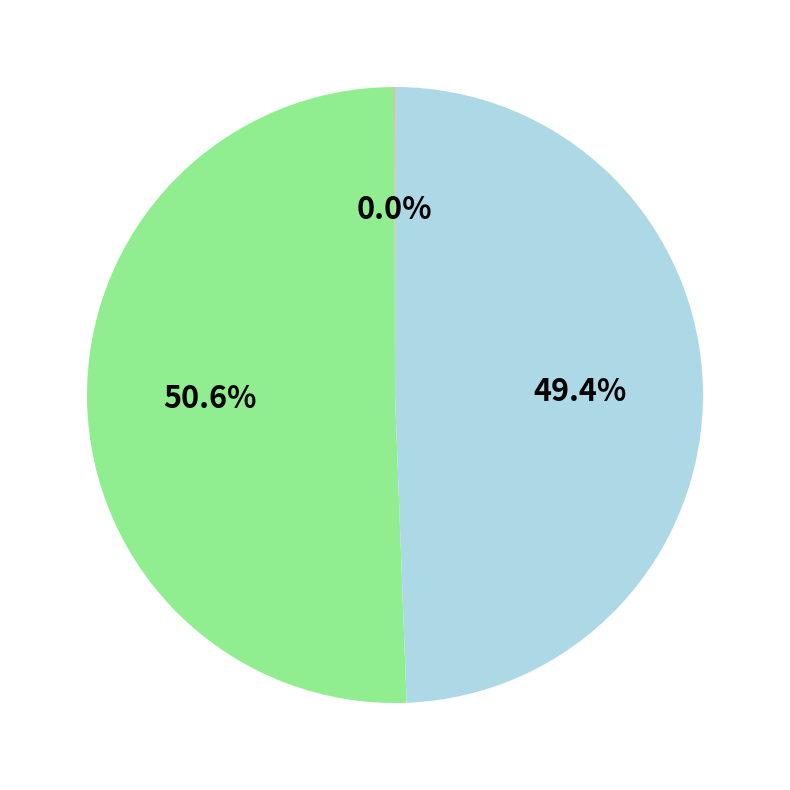

Is there a majority slice in this chart?

Yes